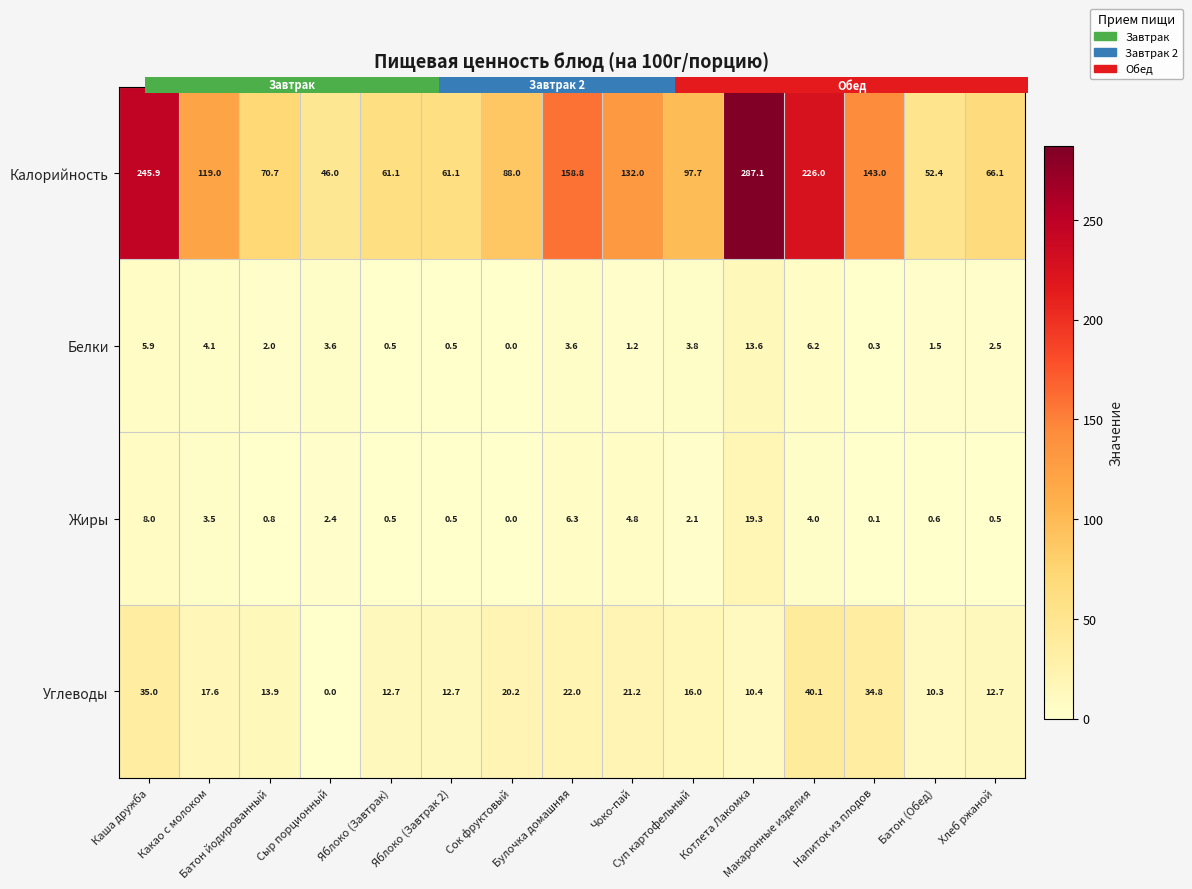

Is the value of Жиры at Макаронные изделия greater than the value of Углеводы at Чоко-пай?

No